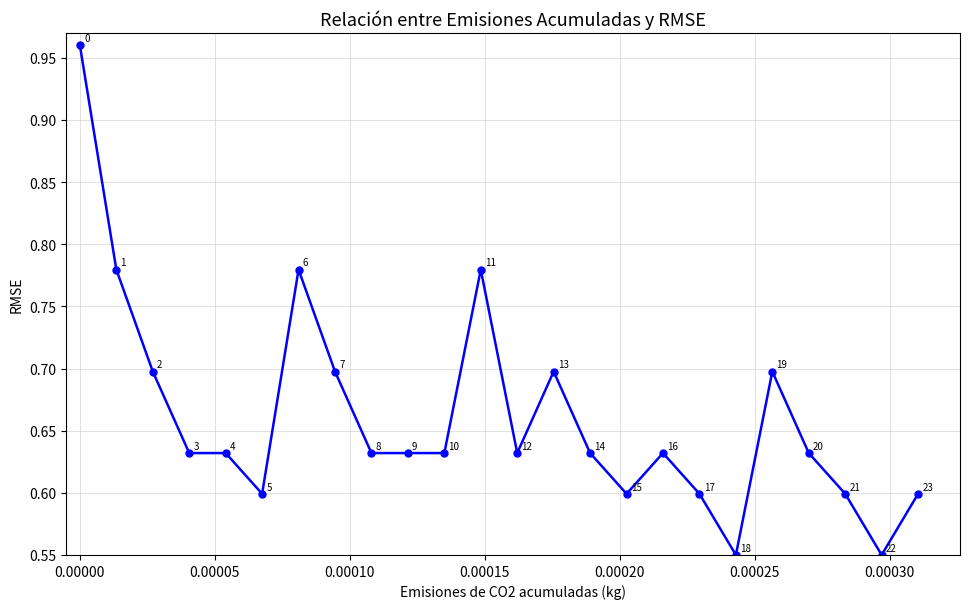

What is the maximum value shown in the chart?

1.0